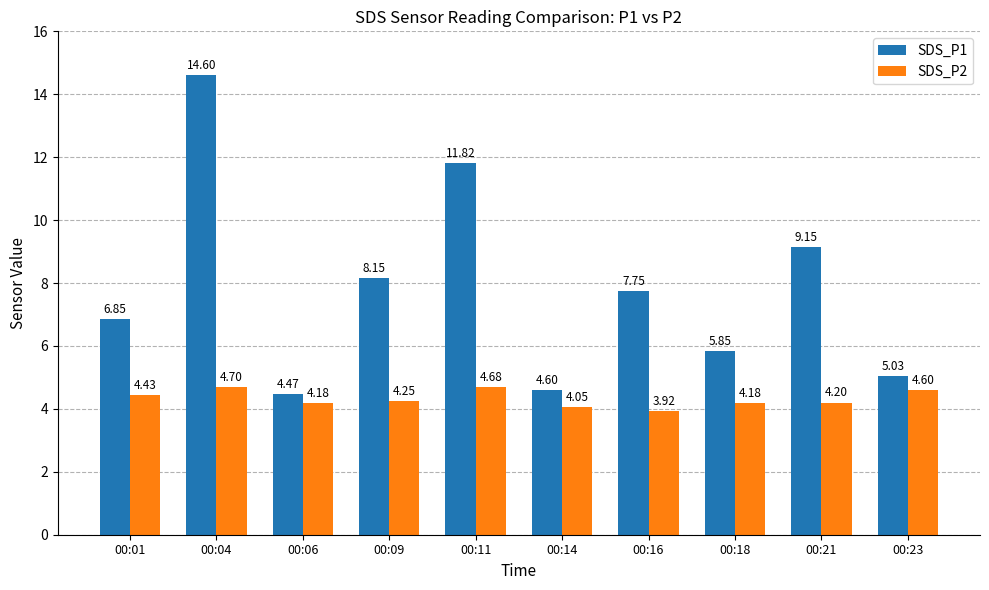

How many bars are there in each group?

2